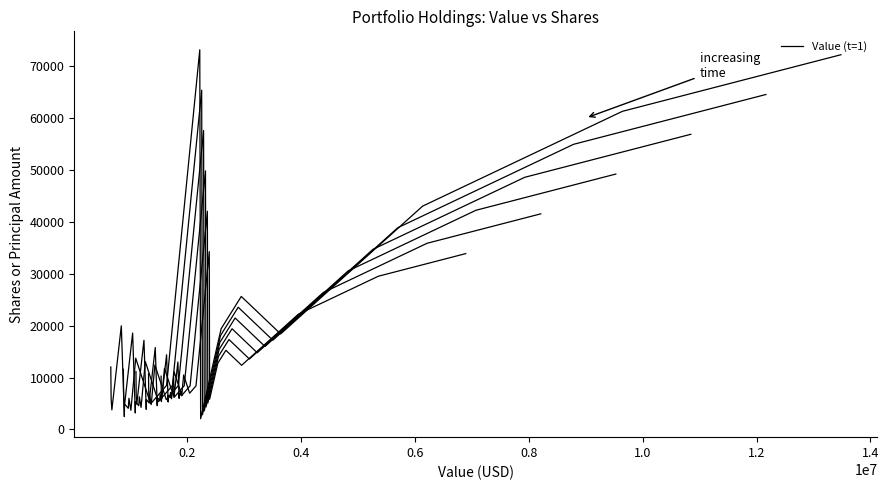

What is the label of the 4th point from the left?

0.6